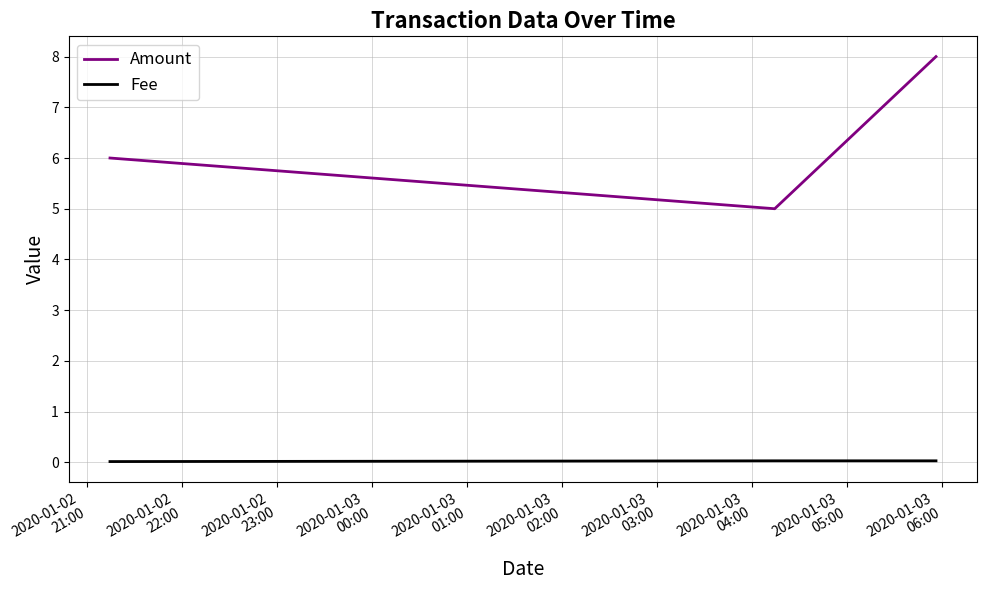

What is the maximum value shown in the chart?

8.0